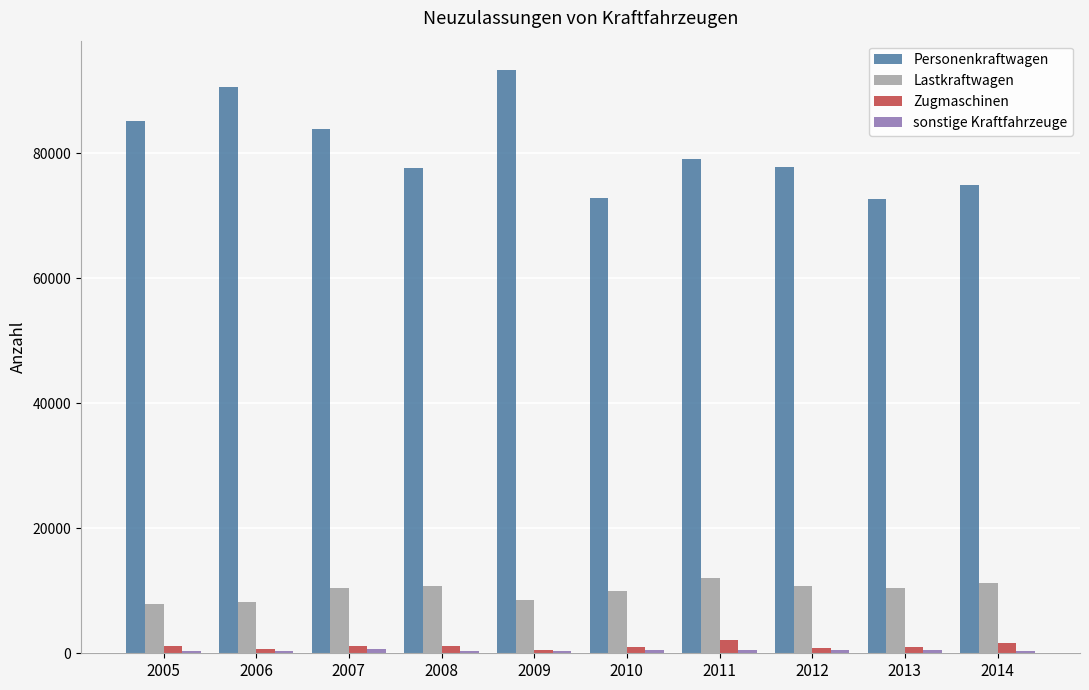

True or false: Personenkraftwagen has a value of 114701 at 2010.

False